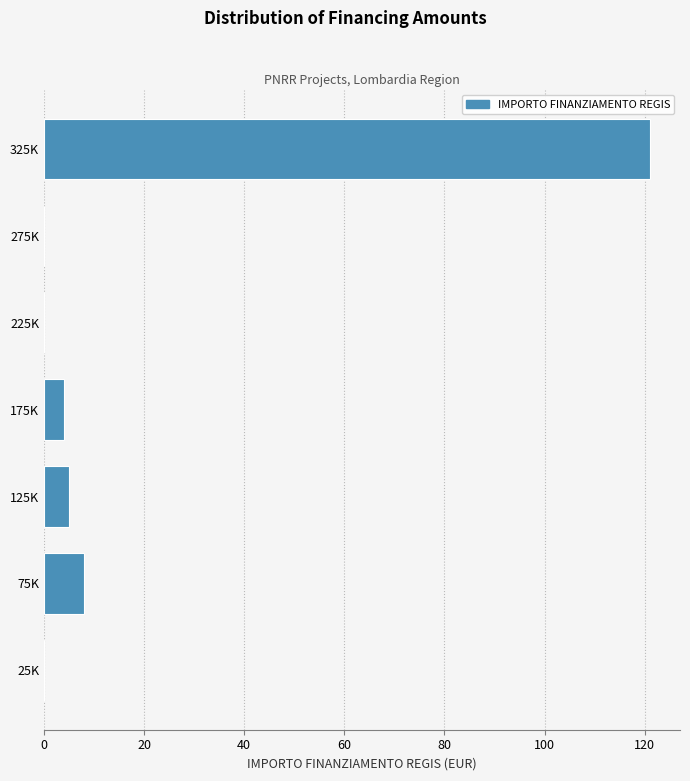

Reading bottom to top, transcribe all the data shown in this chart.

25K=0	75K=8	125K=5	175K=4	225K=0	275K=0	325K=121